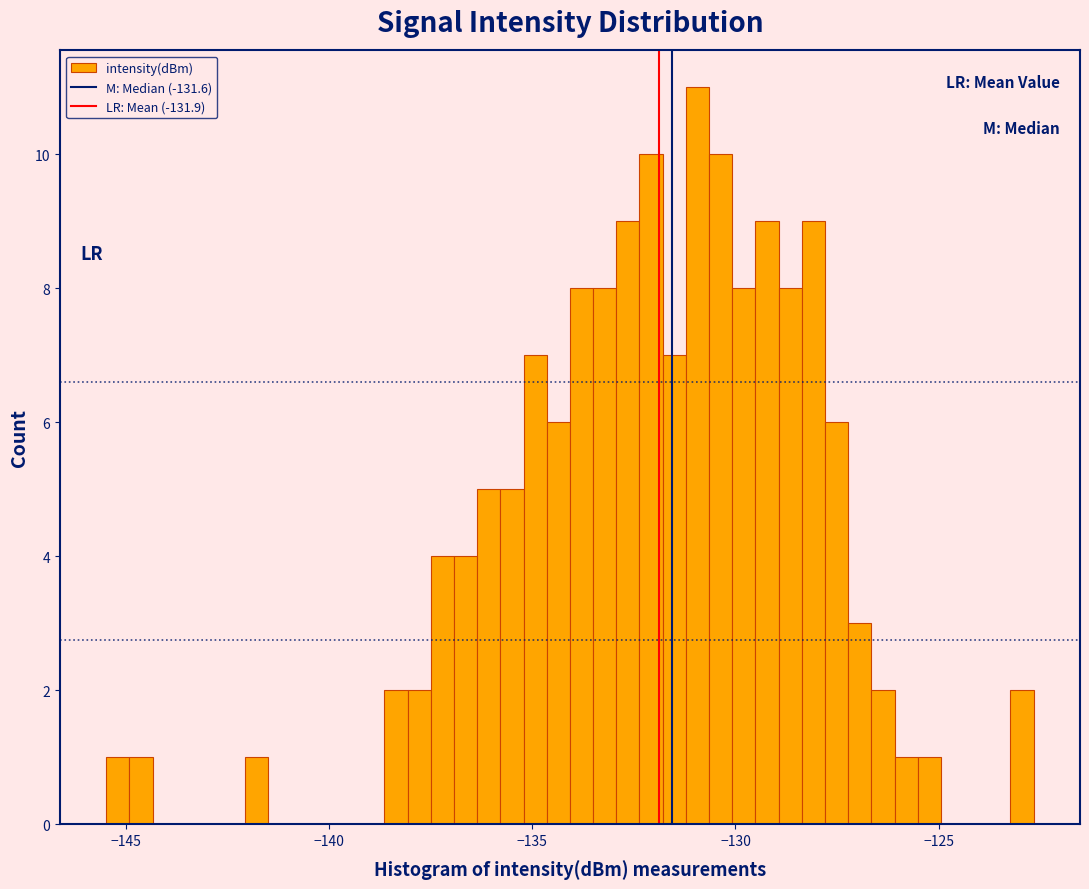

Around what value on the x-axis is the tallest bar? Give the approximate position of its centre, as read against the axis.

-131.0